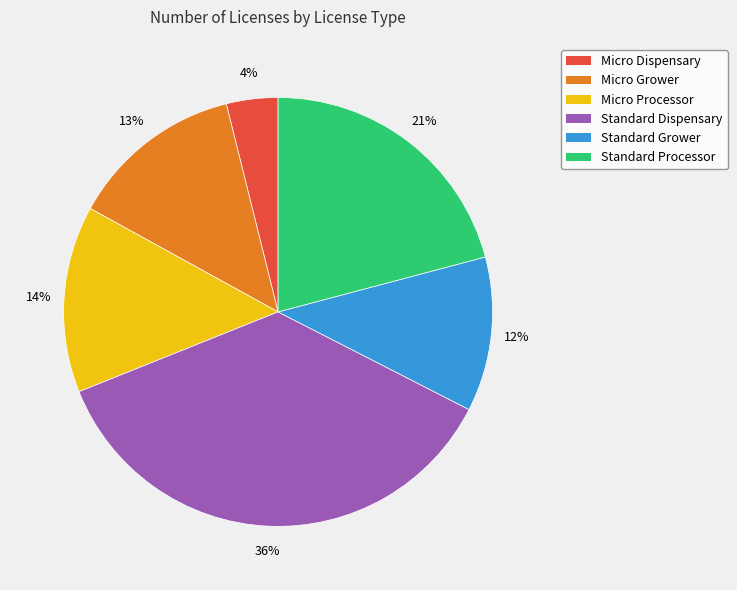

What percentage is the Micro Grower slice, to the nearest percent?

13%